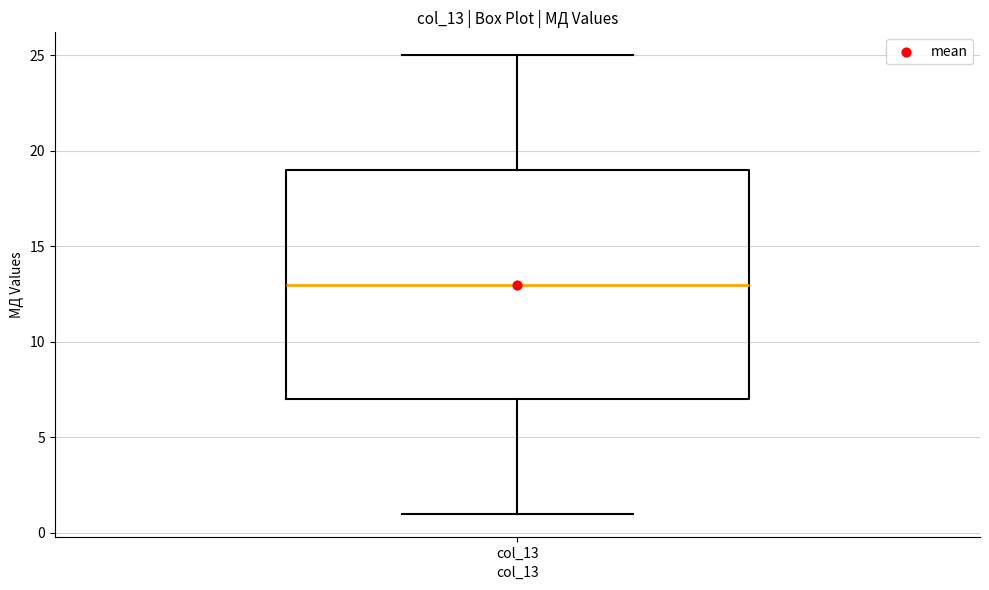

Read this box plot against the y-axis: the position of the median line, the range covered by the box, and the ends of both whiskers. The values are not printed on the chart, so give them approximately, as read against the axis.

median 13, box 7 to 19, whiskers 1 to 25